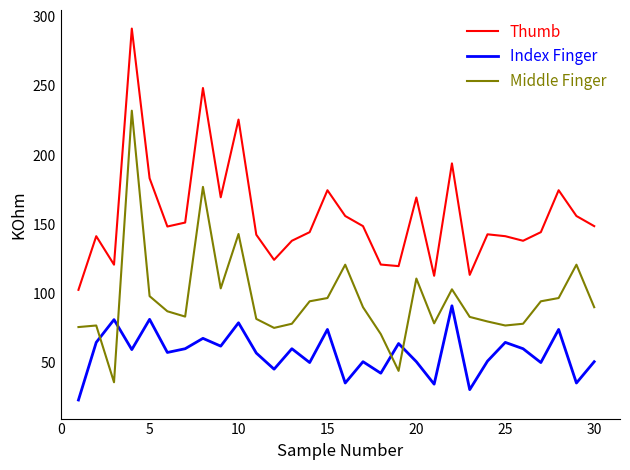

True or false: Middle Finger and Thumb intersect in this chart.

False